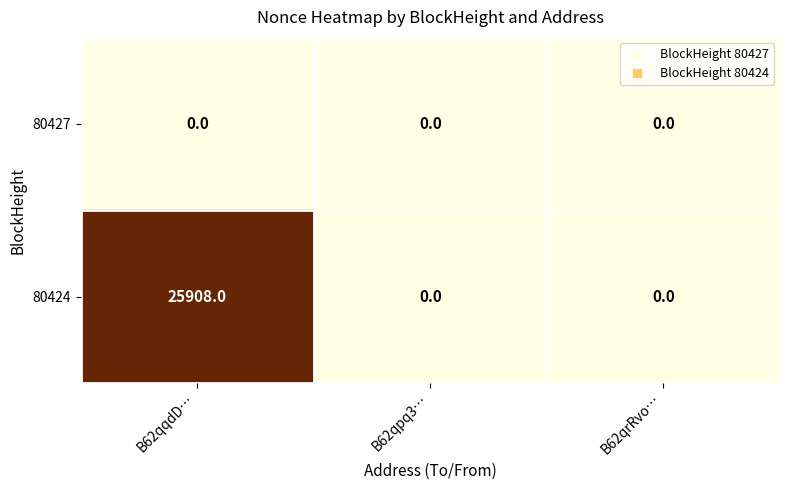

Reading left to right, list all the values displayed in this chart.

80427: B62qqdD…=0	B62qpq3…=0	B62qrRvo…=0
80424: B62qqdD…=25908	B62qpq3…=0	B62qrRvo…=0